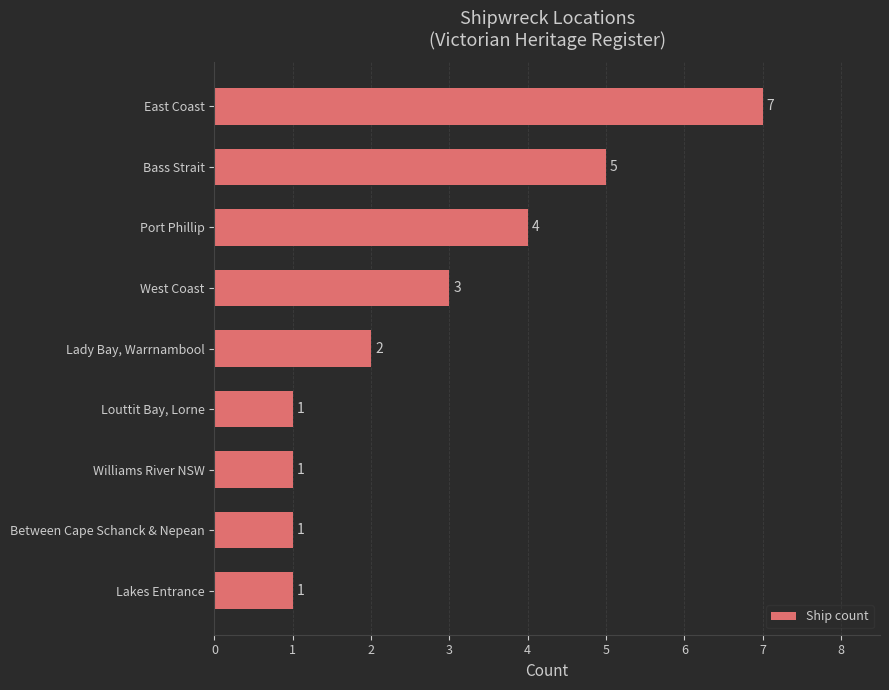

True or false: the data shows 7 at Port Phillip.

False